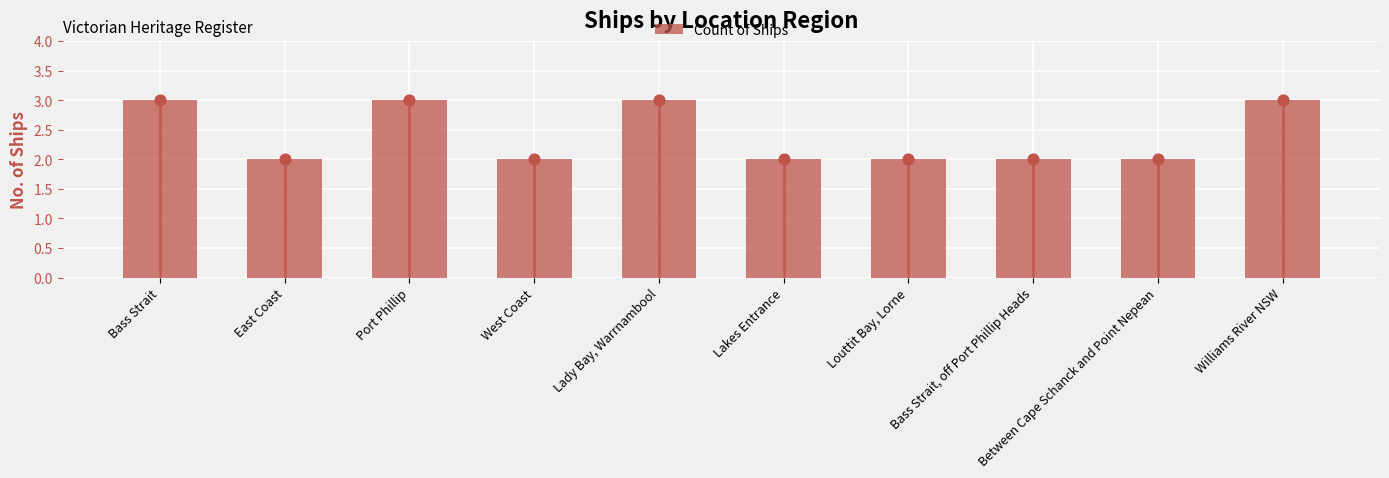

Which has a higher value, Louttit Bay, Lorne or Lakes Entrance?

Louttit Bay, Lorne